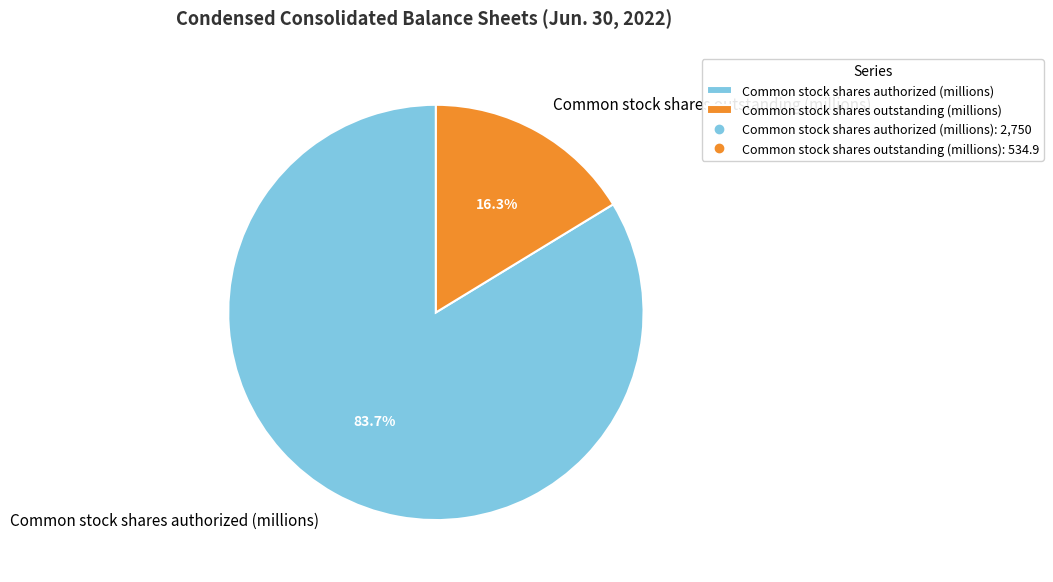

Which has a higher value, Common stock shares outstanding (millions) or Common stock shares authorized (millions)?

Common stock shares authorized (millions)